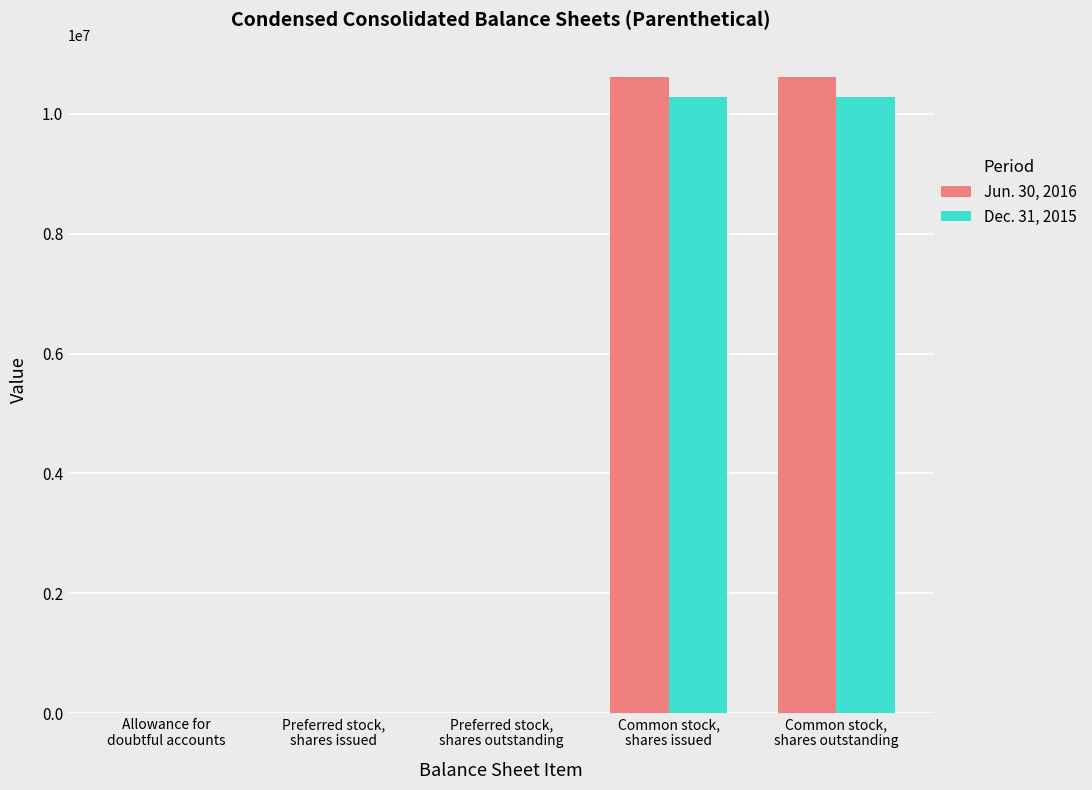

How many data points does each series have?

5